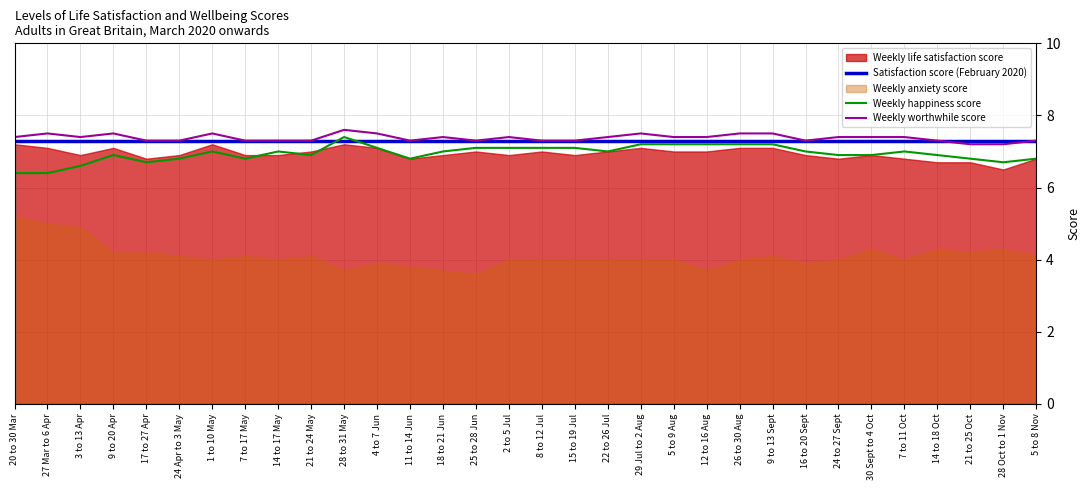

What is the value of the Weekly happiness score point at the 3rd from the left?

6.6